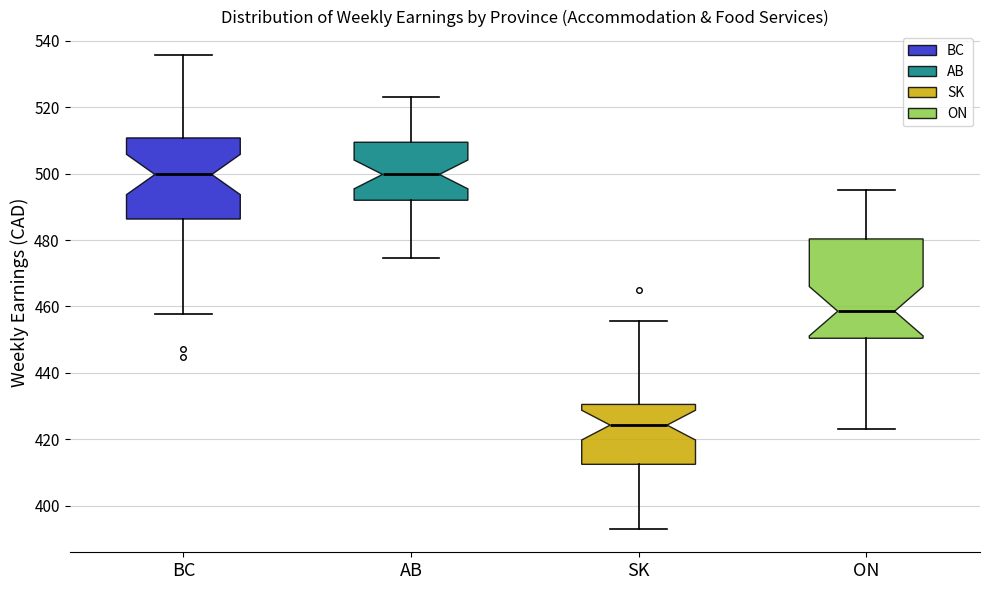

Reading left to right, transcribe this box plot: for each box, give where its median line is, the range the box spans, and where its two whiskers end, as read against the y-axis. The values are not printed on the chart, so give them approximately, as read against the axis.

BC: median 500, box 486 to 510, whiskers 458 to 536
AB: median 500, box 492 to 510, whiskers 474 to 522
SK: median 424, box 412 to 430, whiskers 394 to 456
ON: median 458, box 450 to 480, whiskers 424 to 496